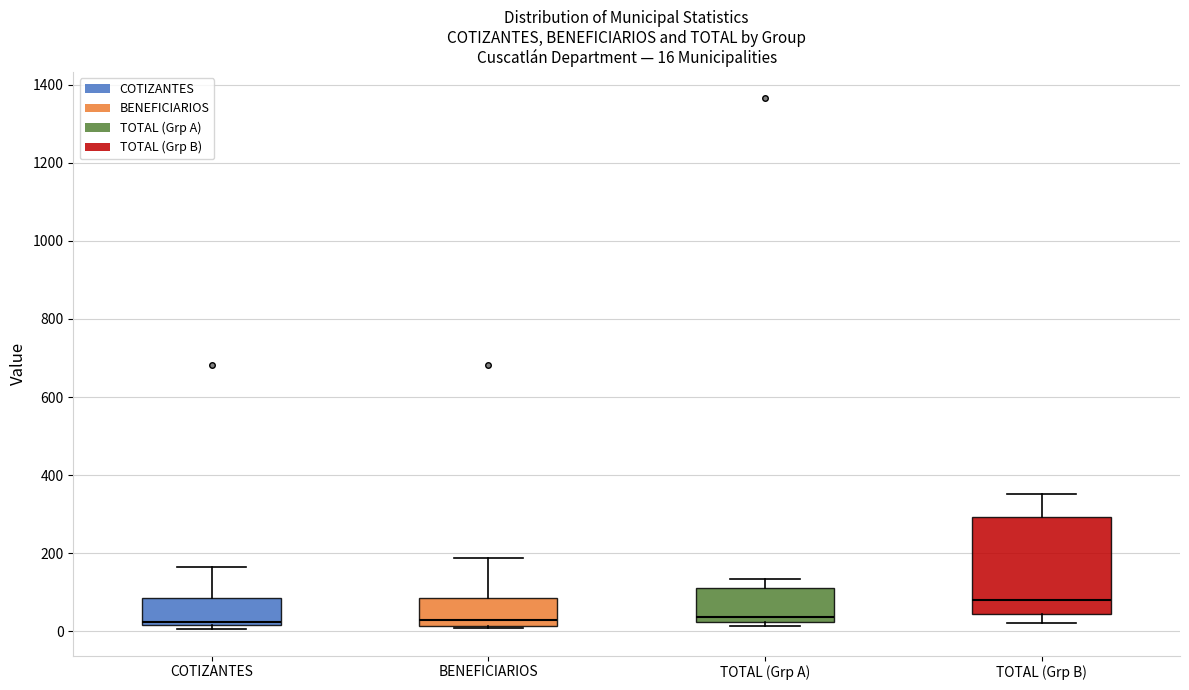

Which box's median line is the highest?

TOTAL (Grp B)